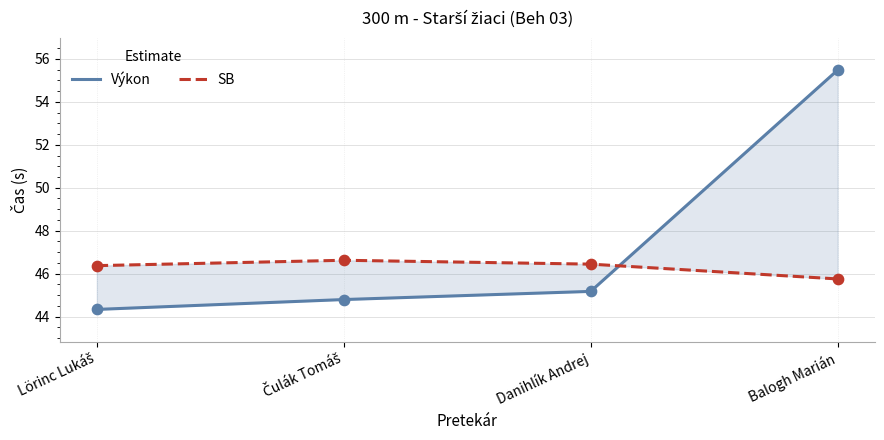

Which series has the largest total across all categories?

Výkon